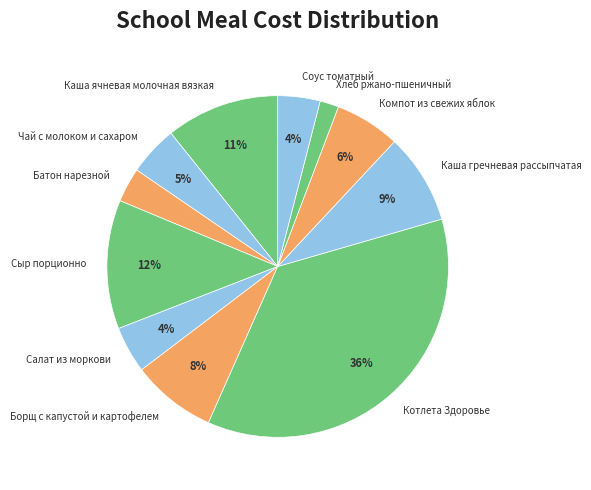

Between Каша ячневая молочная вязкая and Соус томатный, which is larger?

Каша ячневая молочная вязкая